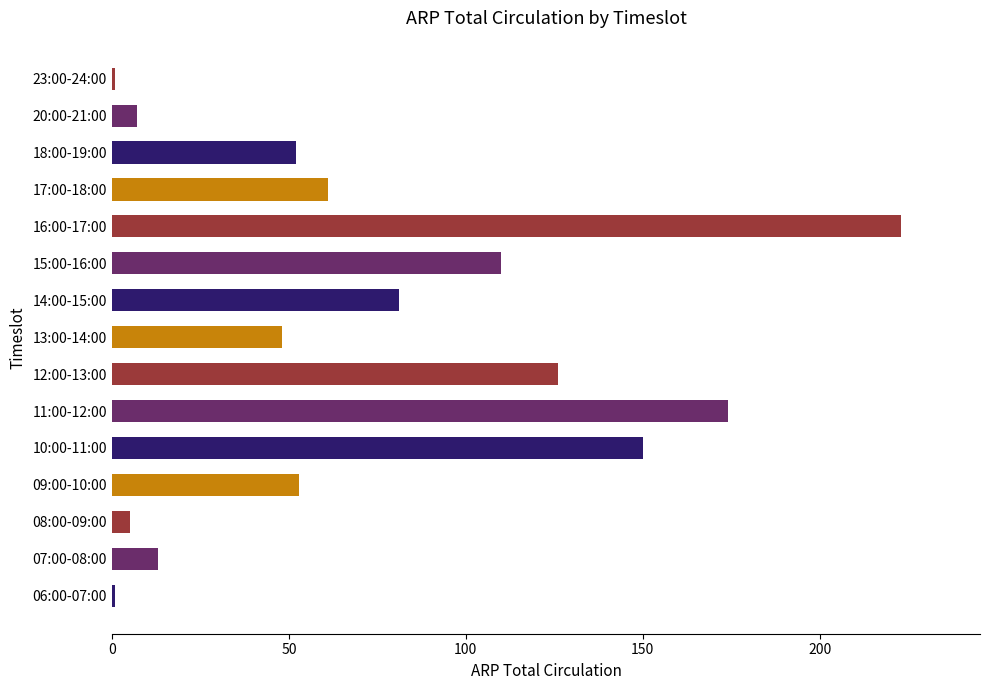

How many distinct data groups are displayed?

1